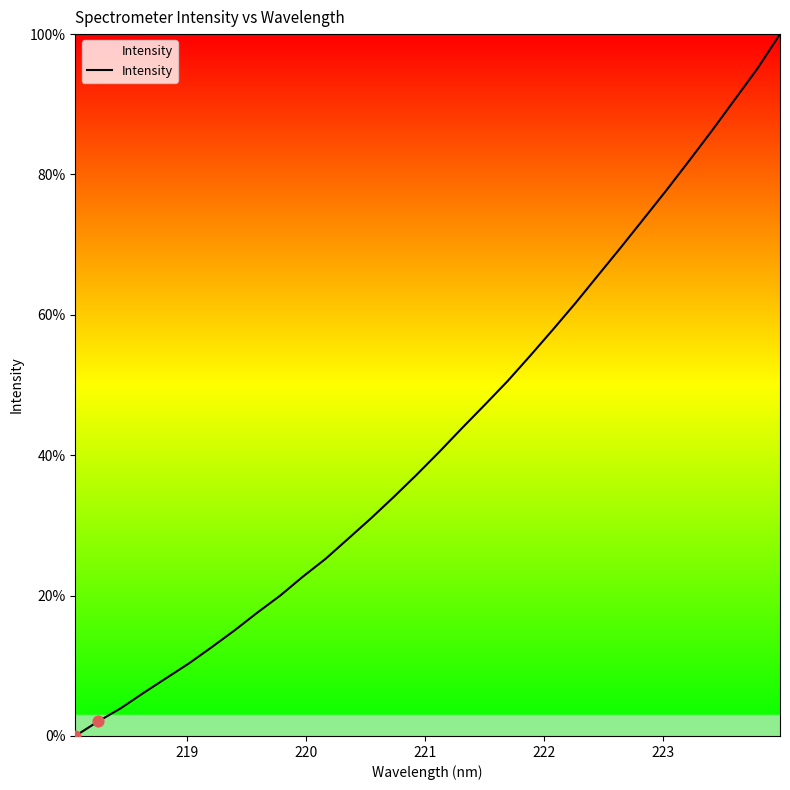

What is the maximum value shown in the chart?

100.0